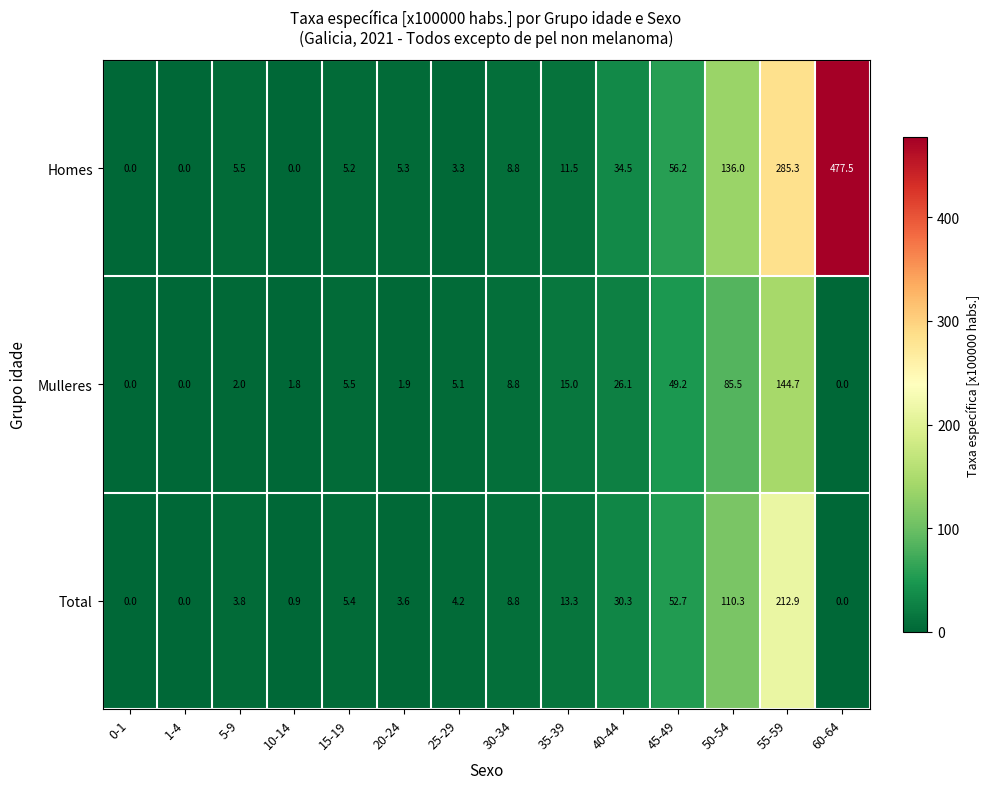

List the series in order of their peak value, highest first.

Homes, Total, Mulleres